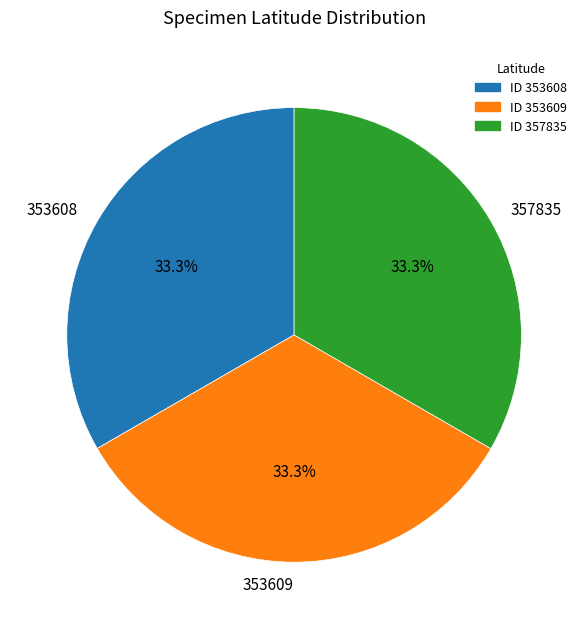

To the nearest percent, what percentage of the pie is 353609?

33%